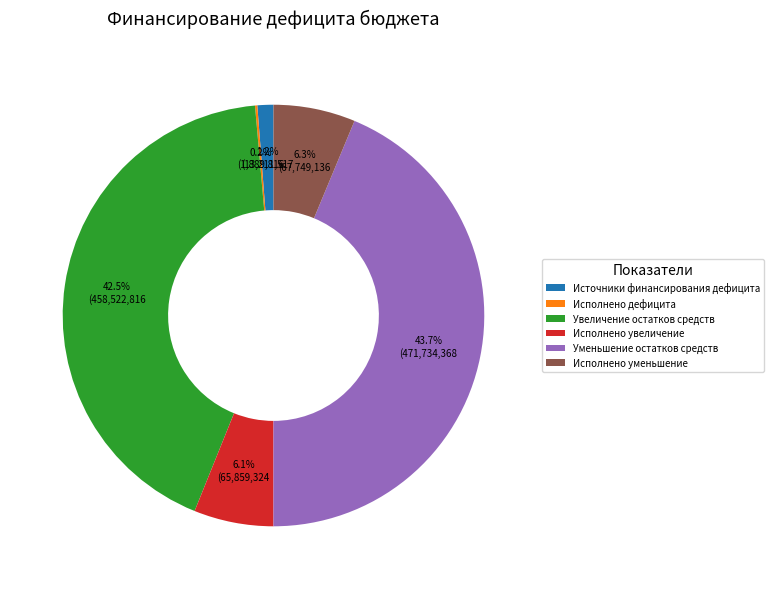

To the nearest percent, what is the average slice percentage?

17%